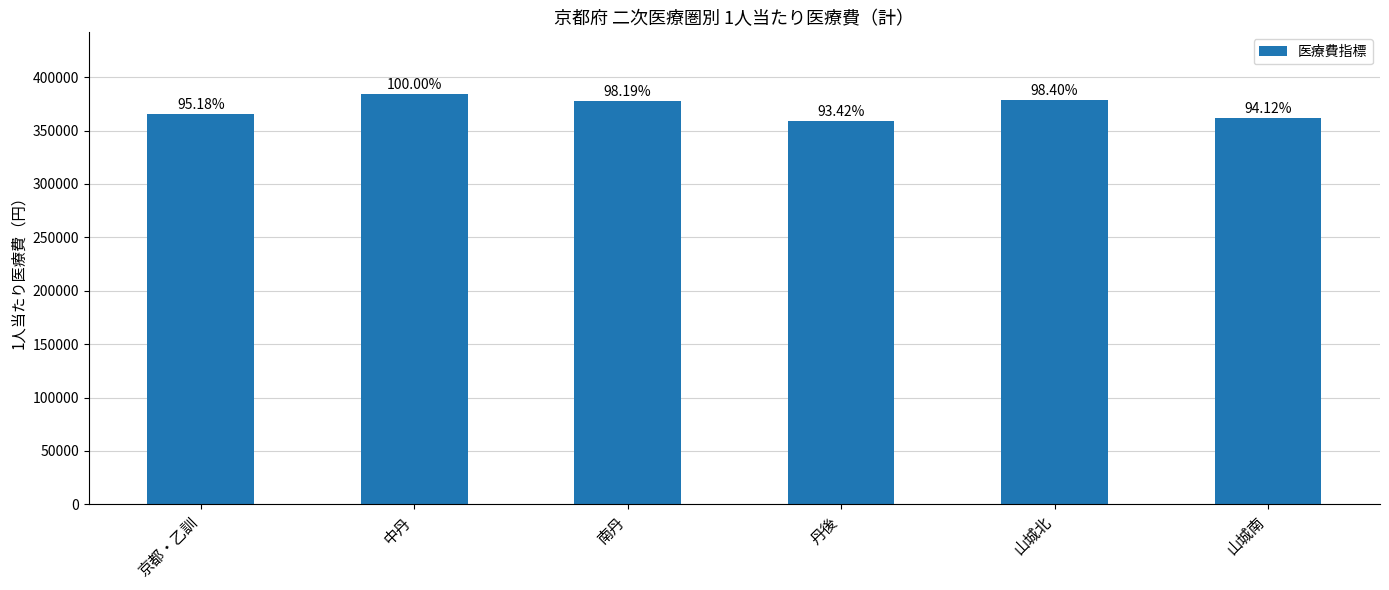

Reading left to right, list all the values displayed in this chart.

京都・乙訓=365779.2	中丹=384291.6	南丹=377317.8	丹後=359022.3	山城北=378135.6	山城南=361709.8